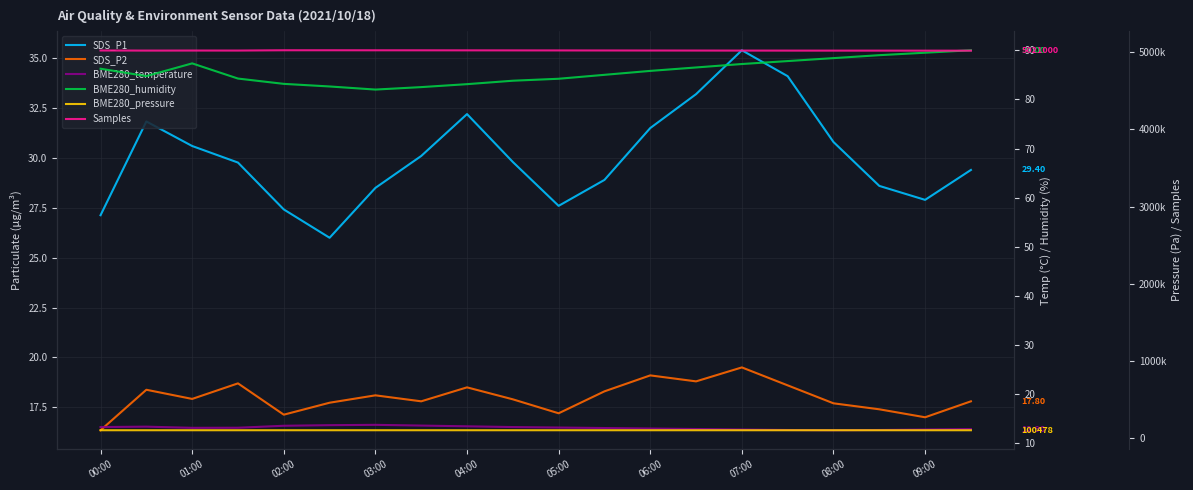

What is the sum of all Samples values?

100465581.0